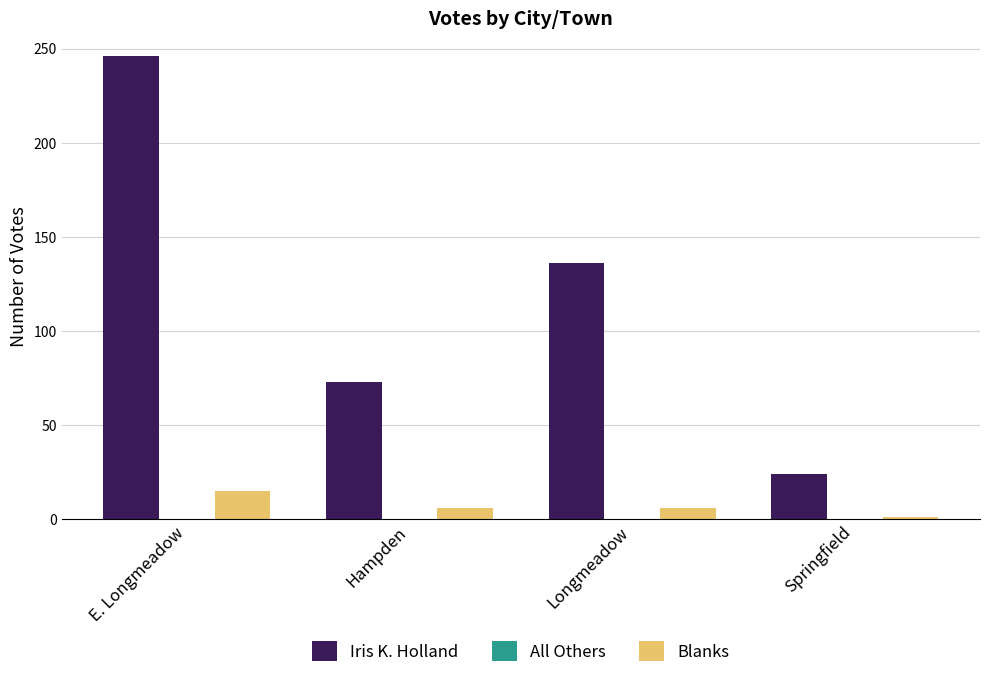

Are the bars horizontal?

No